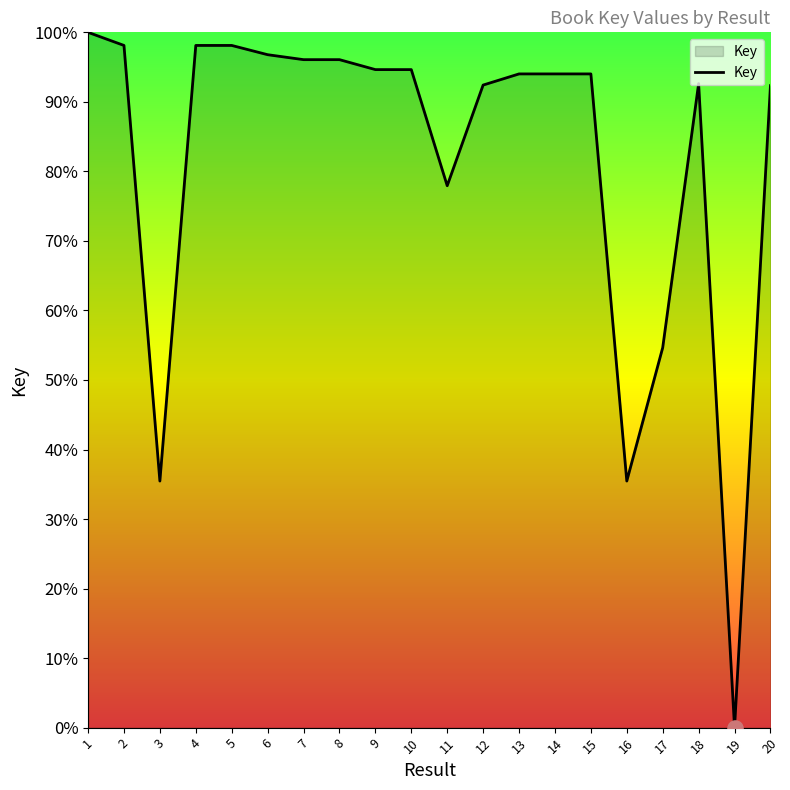

Between 3 and 11, which is larger?

11